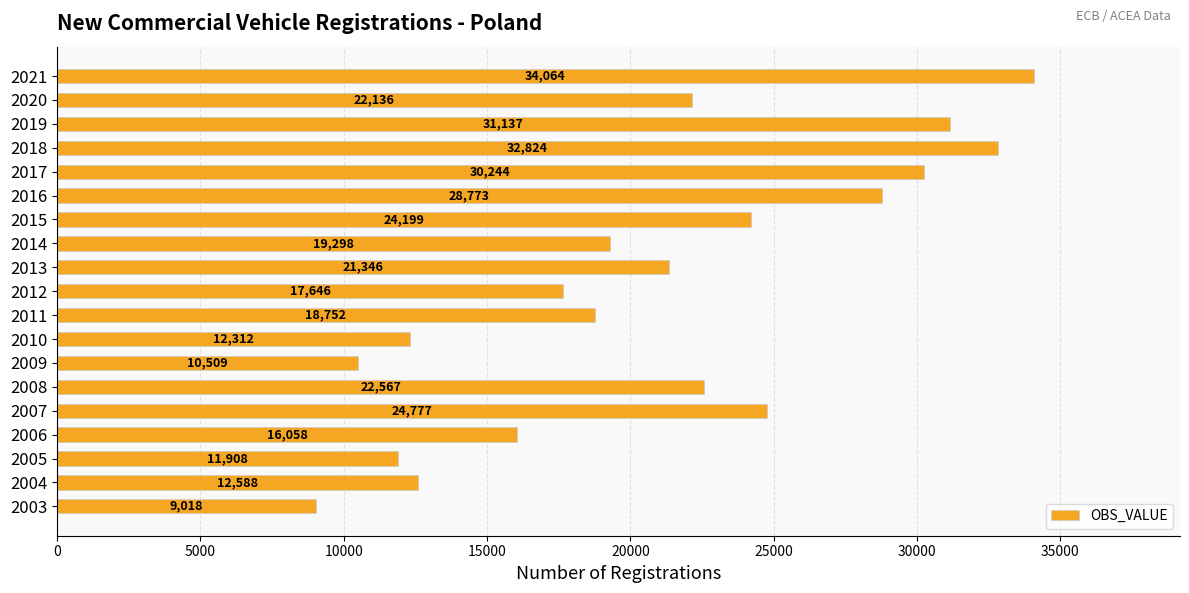

How many bars are there in total?

19